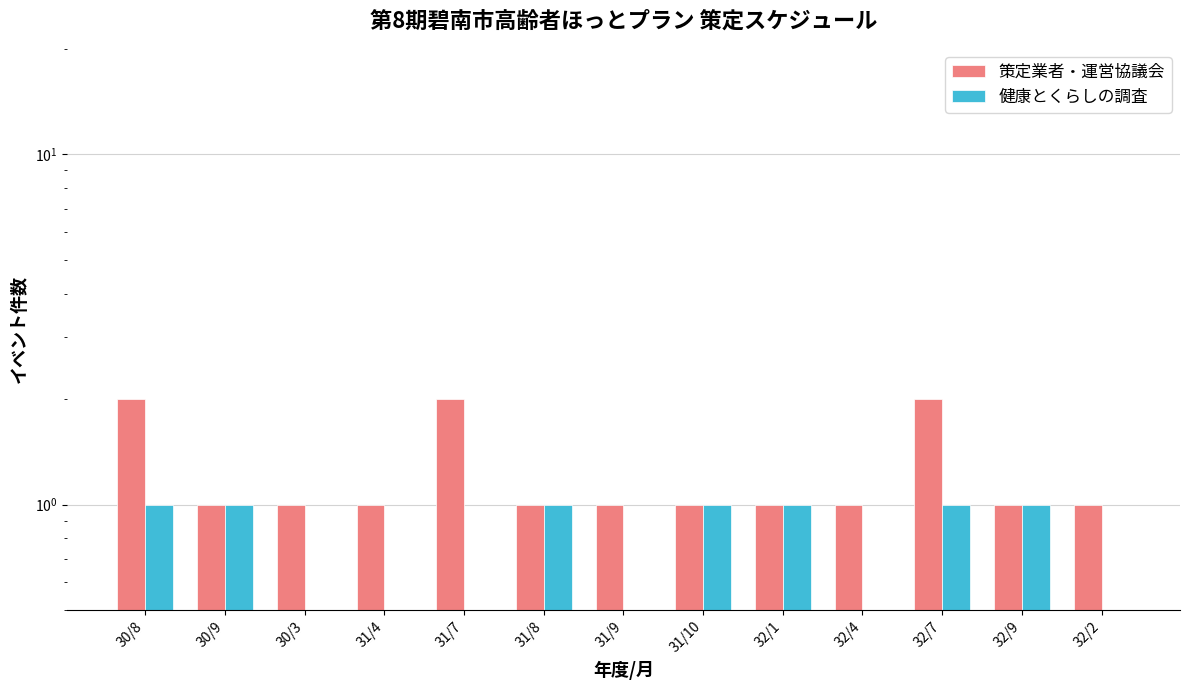

Reading left to right, extract all data points from this chart.

策定業者・運営協議会: 30/8=2	30/9=1	30/3=1	31/4=1	31/7=2	31/8=1	31/9=1	31/10=1	32/1=1	32/4=1	32/7=2	32/9=1	32/2=1
健康とくらしの調査: 30/8=1	30/9=1	30/3=0	31/4=0	31/7=0	31/8=1	31/9=0	31/10=1	32/1=1	32/4=0	32/7=1	32/9=1	32/2=0